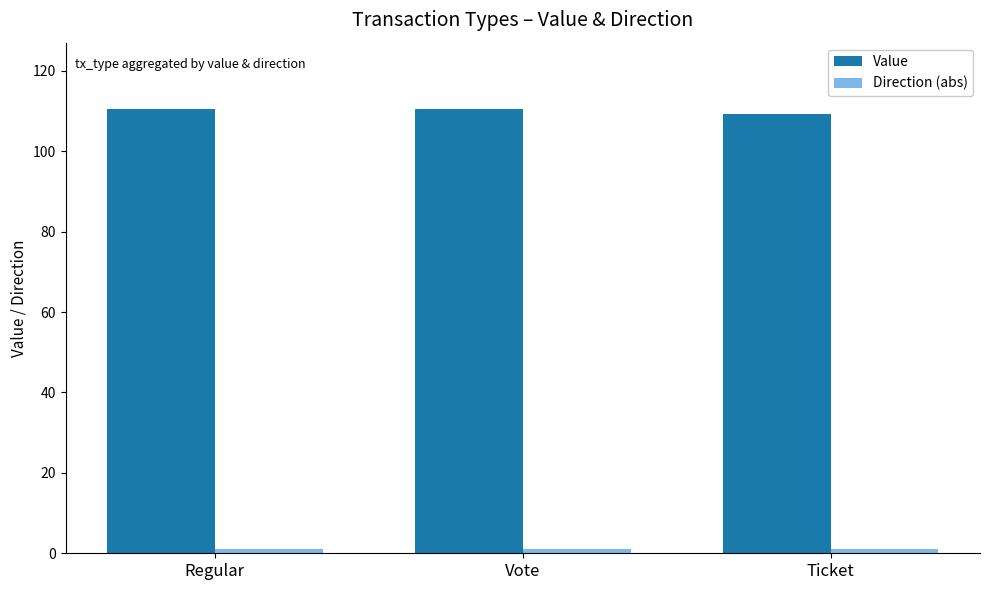

What is the greatest value displayed?

110.4